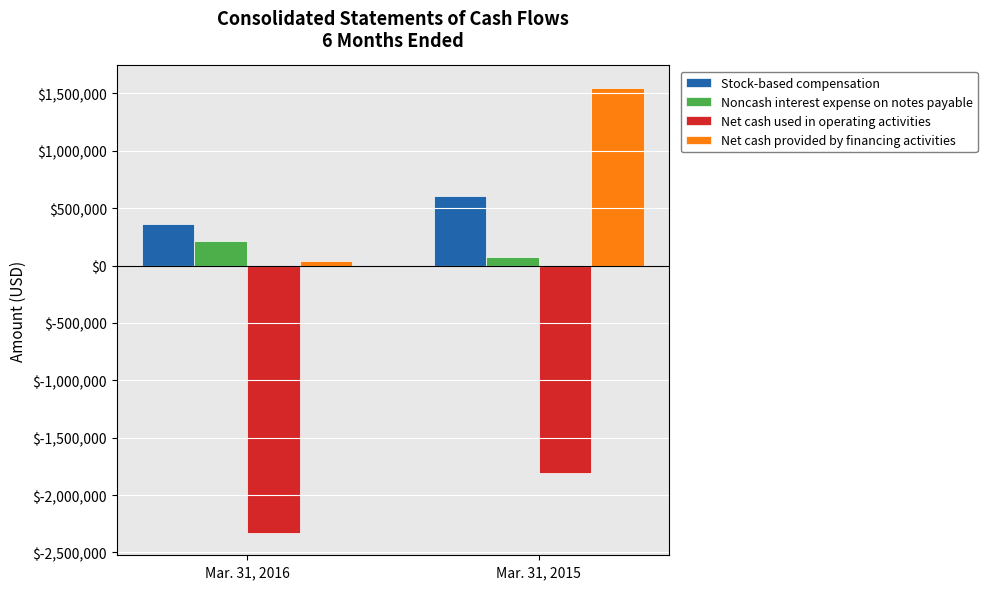

How many bars are there in total?

8